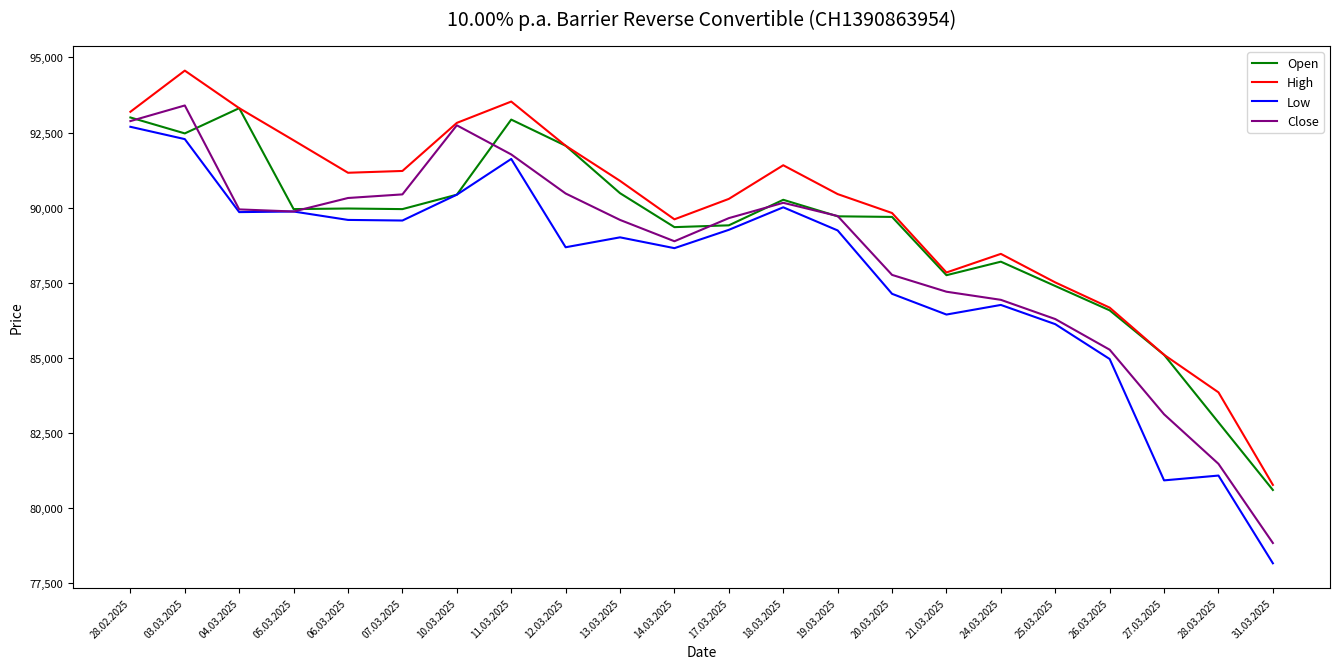

Which series has the largest total across all categories?

High